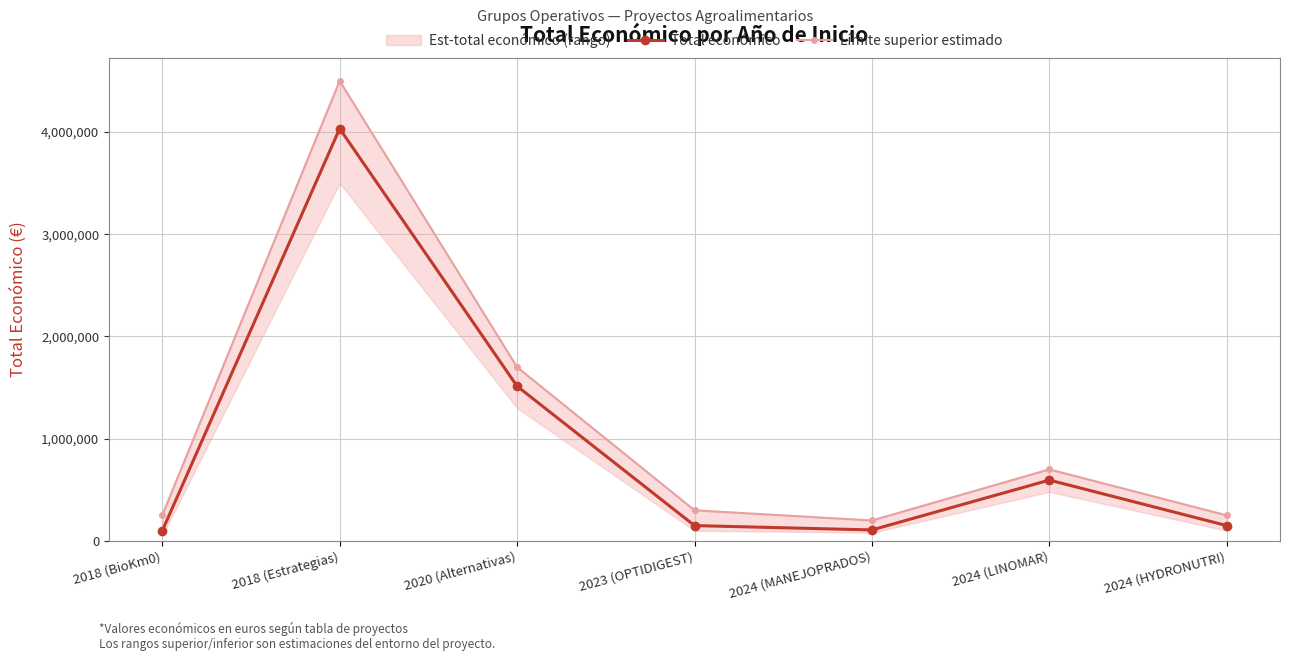

At which category does the chart reach its peak across all series?

2018 (Estrategias)